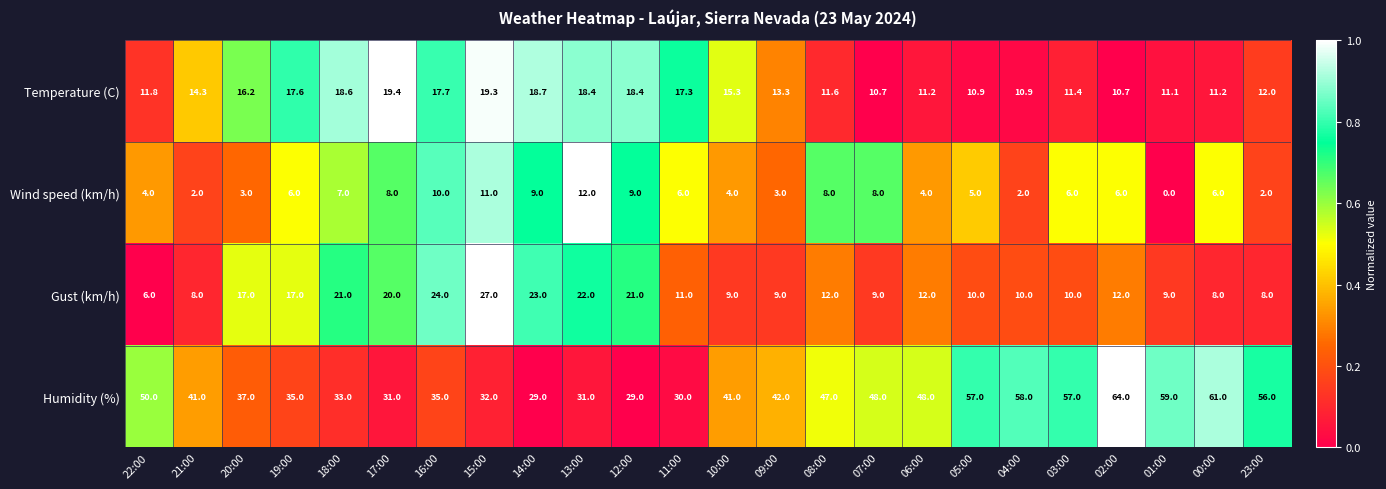

Count the number of data series in this chart.

4